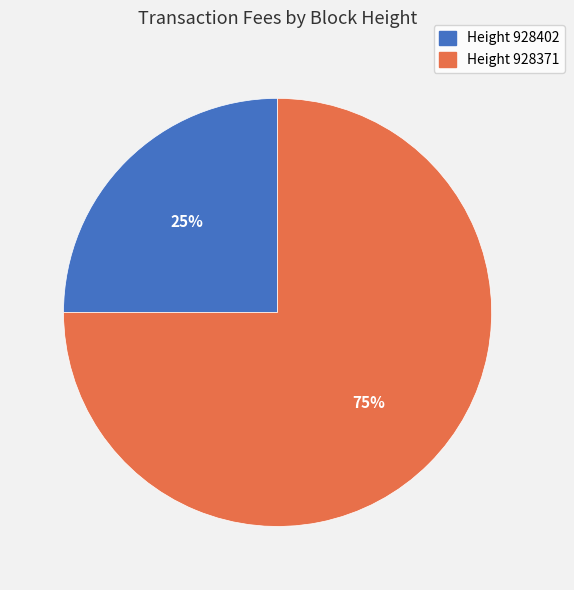

To the nearest percent, what is the average slice percentage?

50%